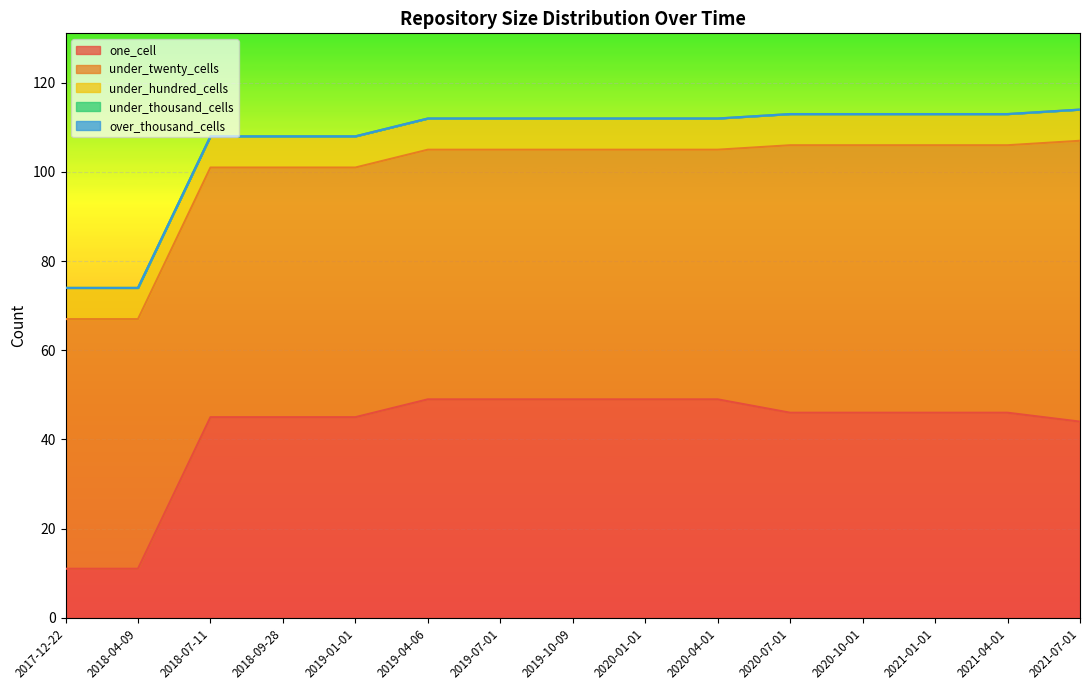

What is the value of the under_twenty_cells point at the 3rd from the left?

56